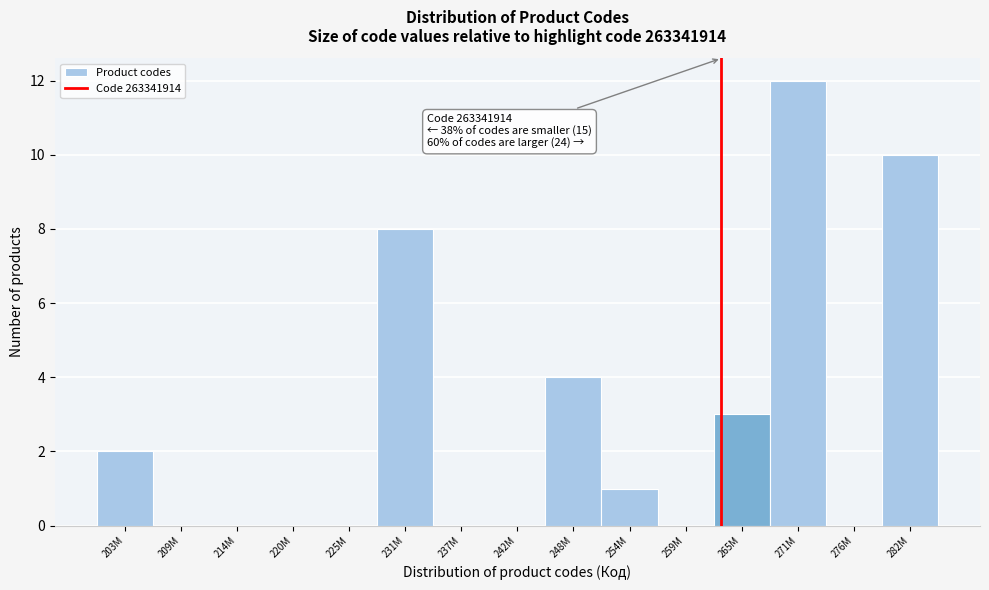

Reading right to left, what are all the values shown in this chart?

282M=10	276M=0	271M=12	265M=3	259M=0	254M=1	248M=4	242M=0	237M=0	231M=8	225M=0	220M=0	214M=0	209M=0	203M=2